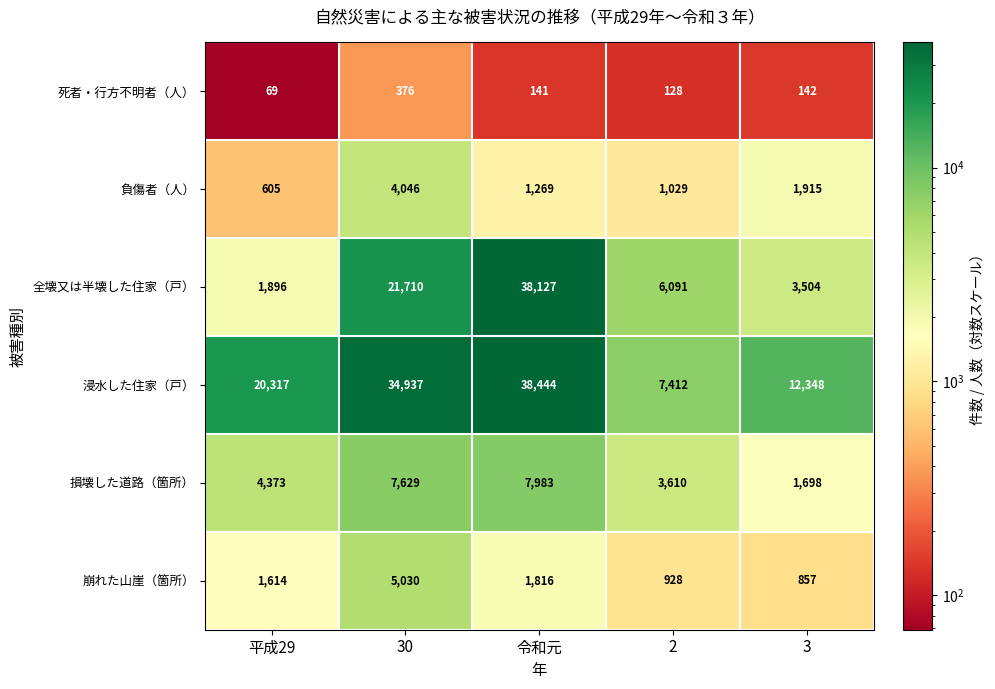

List the labels in order of 損壊した道路（箇所） value, smallest first.

3, 2, 平成29, 30, 令和元